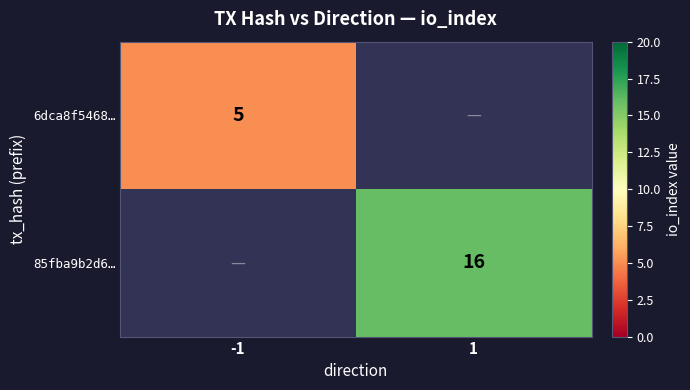

Is it true that 85fba9b2d6… equals 16 at 1?

True